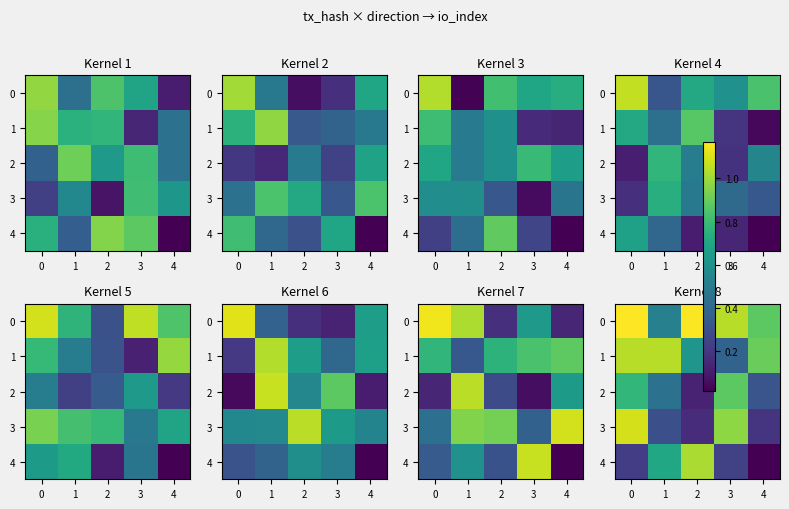

Between 2 and 3, which is larger?

2